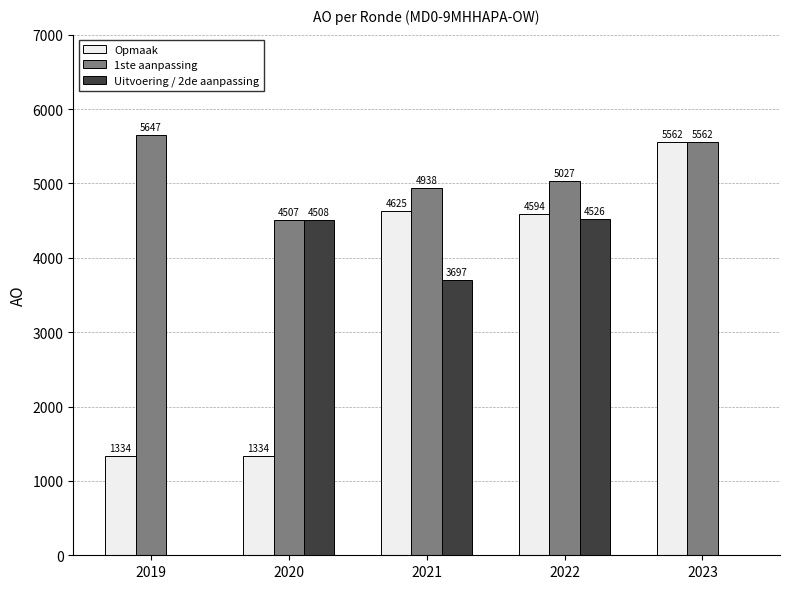

Which series has the largest total across all categories?

1ste aanpassing